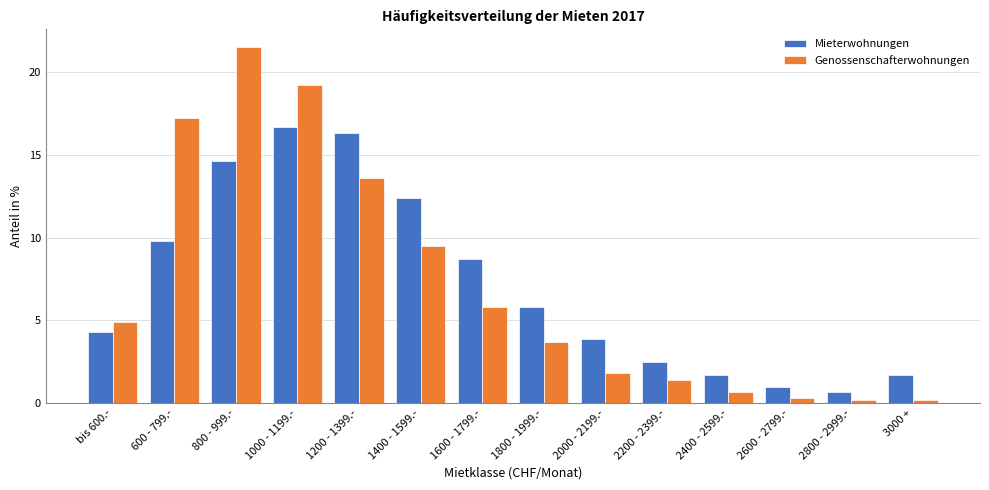

Reading left to right, transcribe all the data shown in this chart.

Mieterwohnungen: bis 600.-=4.3	600 - 799.-=9.8	800 - 999.-=14.6	1000 - 1199.-=16.7	1200 - 1399.-=16.3	1400 - 1599.-=12.4	1600 - 1799.-=8.7	1800 - 1999.-=5.8	2000 - 2199.-=3.9	2200 - 2399.-=2.5	2400 - 2599.-=1.7	2600 - 2799.-=1.0	2800 - 2999.-=0.7	3000 +=1.7
Genossenschafterwohnungen: bis 600.-=4.9	600 - 799.-=17.2	800 - 999.-=21.5	1000 - 1199.-=19.2	1200 - 1399.-=13.6	1400 - 1599.-=9.5	1600 - 1799.-=5.8	1800 - 1999.-=3.7	2000 - 2199.-=1.8	2200 - 2399.-=1.4	2400 - 2599.-=0.7	2600 - 2799.-=0.3	2800 - 2999.-=0.2	3000 +=0.2